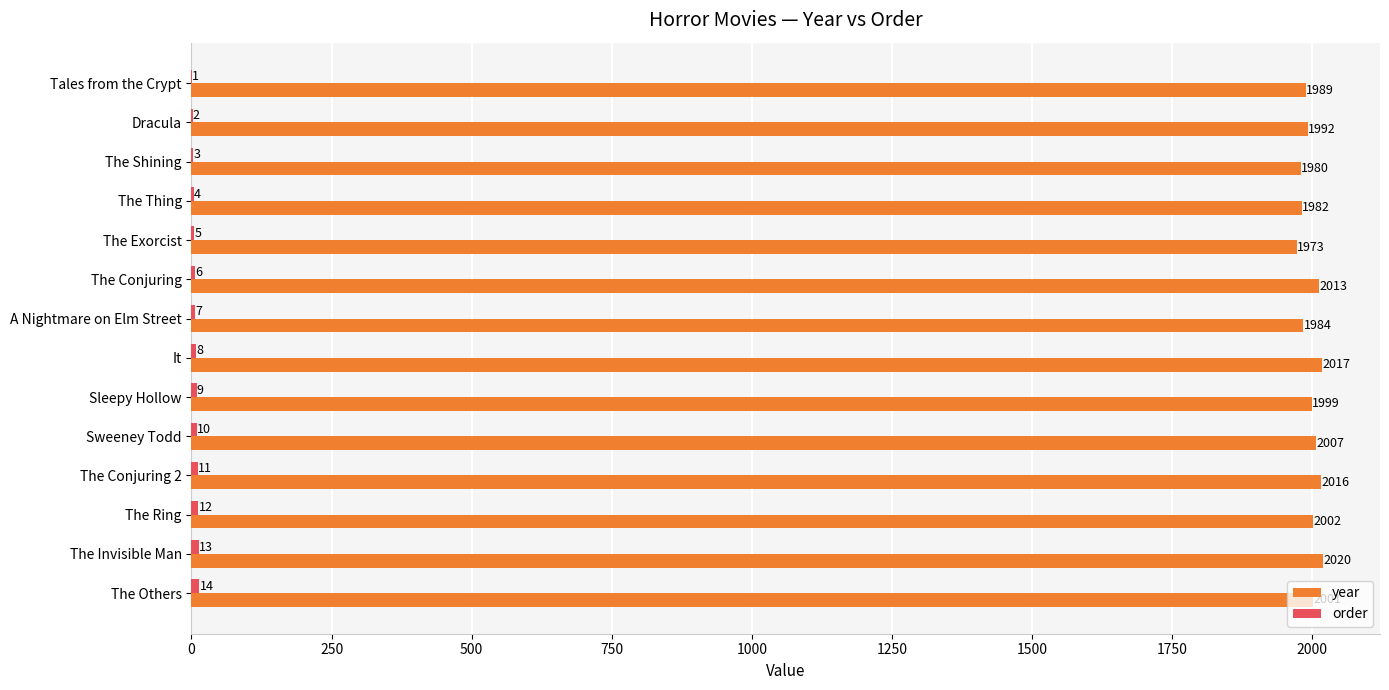

What is the sum of all year values?

27975